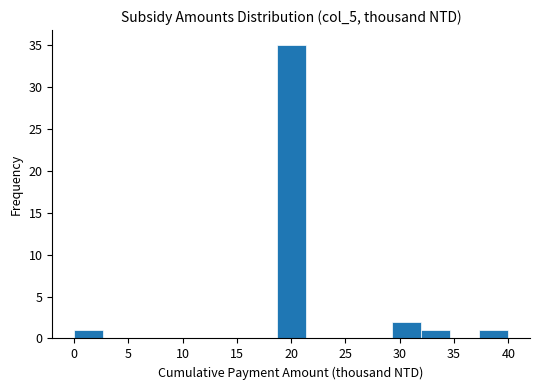

Reading left to right, list every bar in this chart as the range it spans on the x-axis followed by its height. Neither the bar edges nor the heights are printed on the chart, so give them approximately, as read against the axes.

0.0 to 2.5: 1
2.5 to 5.5: 0
5.5 to 8.0: 0
8.0 to 10.5: 0
10.5 to 13.5: 0
13.5 to 16.0: 0
16.0 to 18.5: 0
18.5 to 21.5: 35
21.5 to 24.0: 0
24.0 to 26.5: 0
26.5 to 29.5: 0
29.5 to 32.0: 2
32.0 to 34.5: 1
34.5 to 37.5: 0
37.5 to 40.0: 1